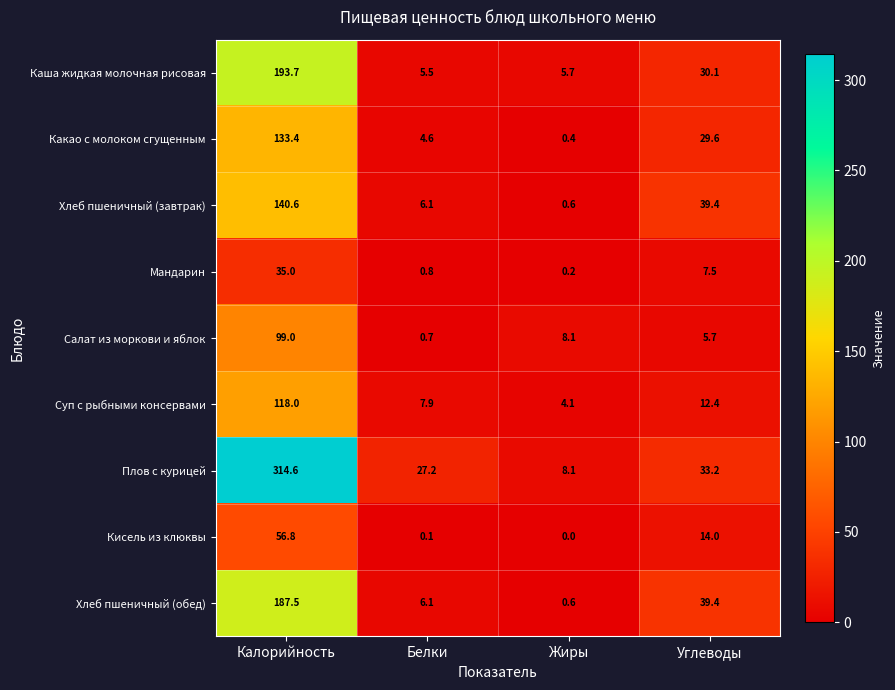

The value of Плов с курицей at Белки is 9.4. True or false?

False